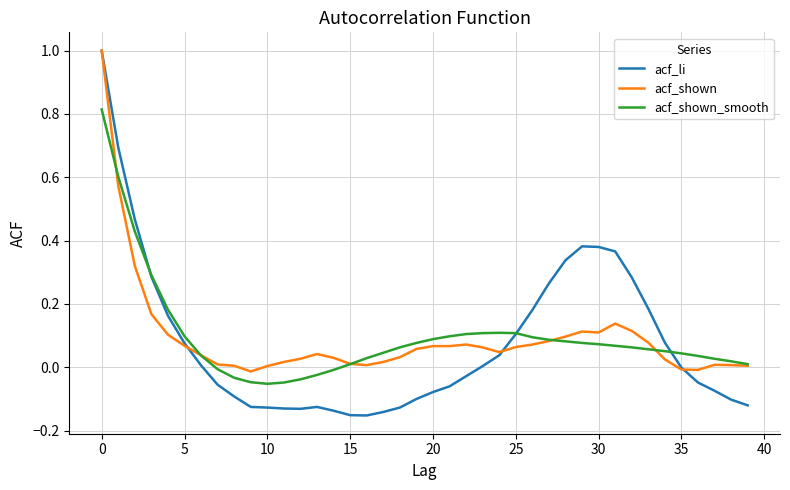

What is the highest value of the acf_li series?

1.0